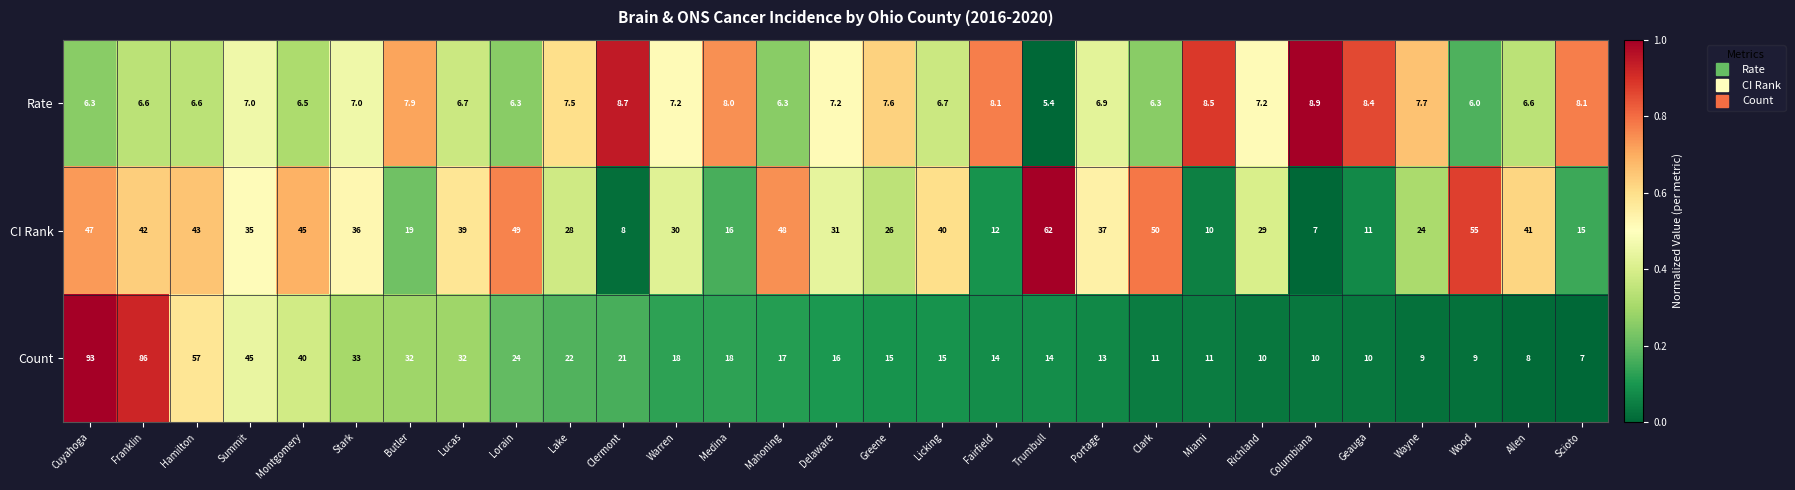

At which category is the sum across all series the highest?

Cuyahoga